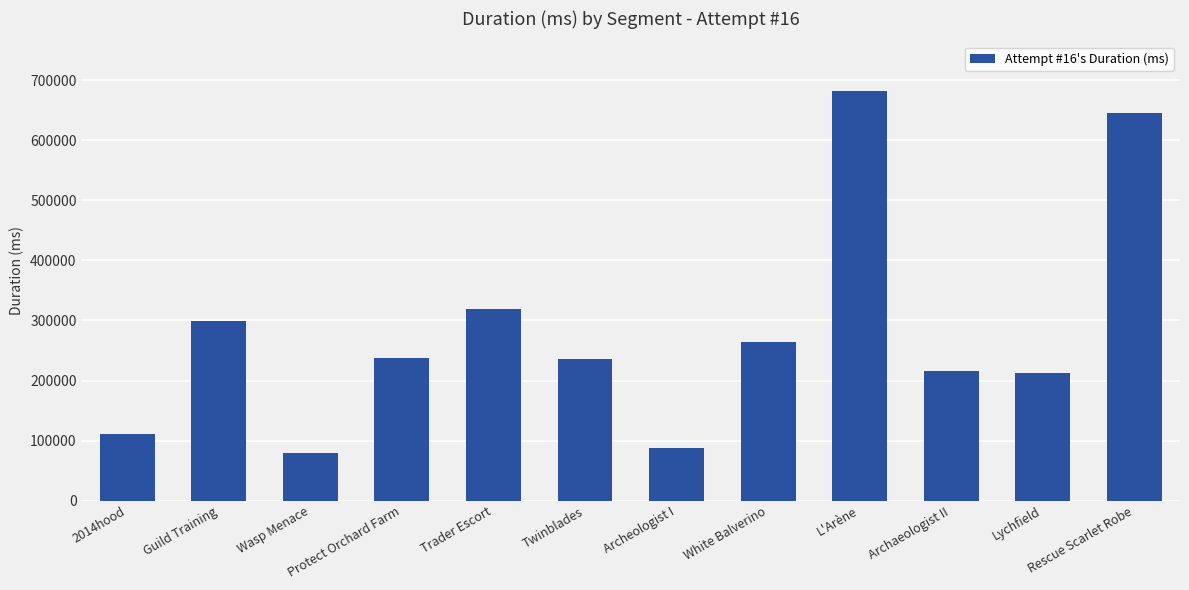

What is the difference between the maximum and second lowest values?

595837